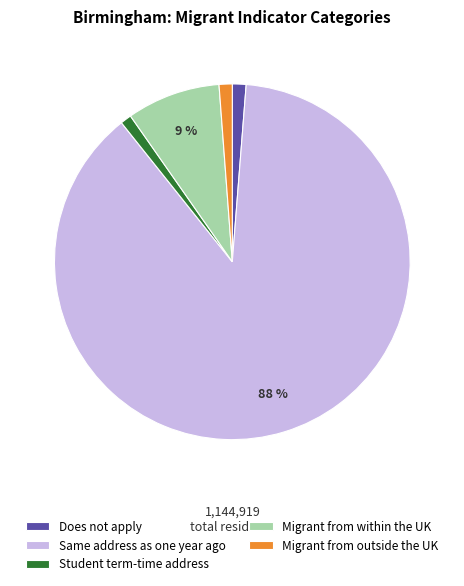

What percentage is the Migrant from within the UK slice, to the nearest percent?

9%